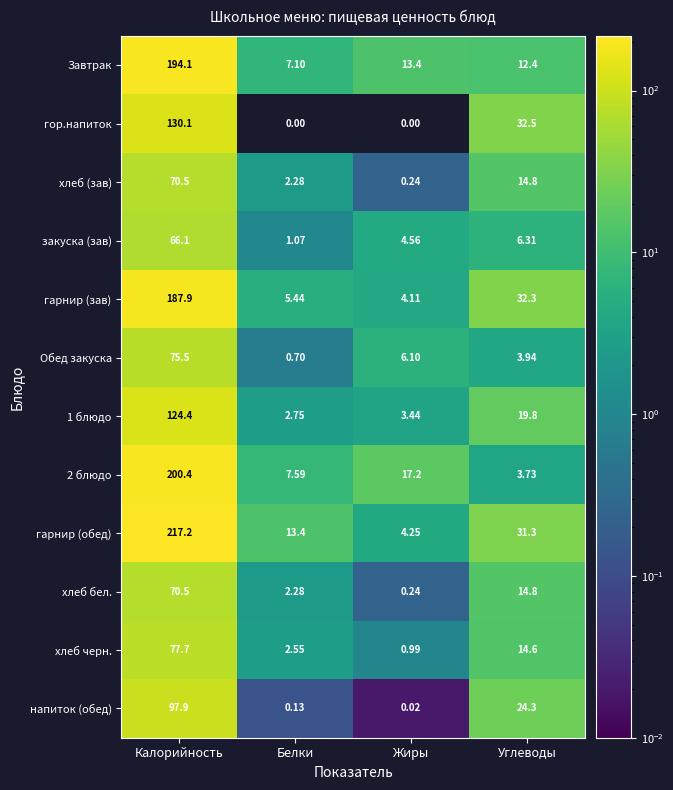

How many data points in гарнир (обед) are above 31?

2